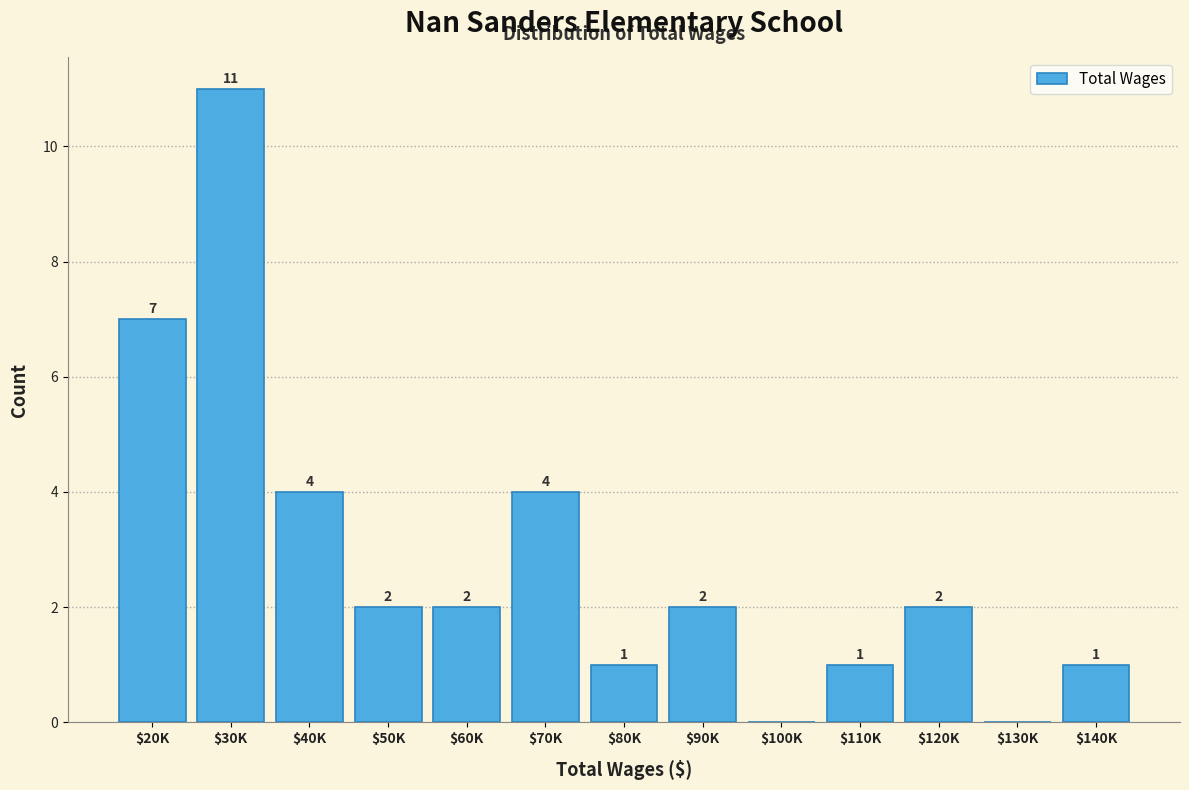

The chart shows a value of -5 at $100K. True or false?

False